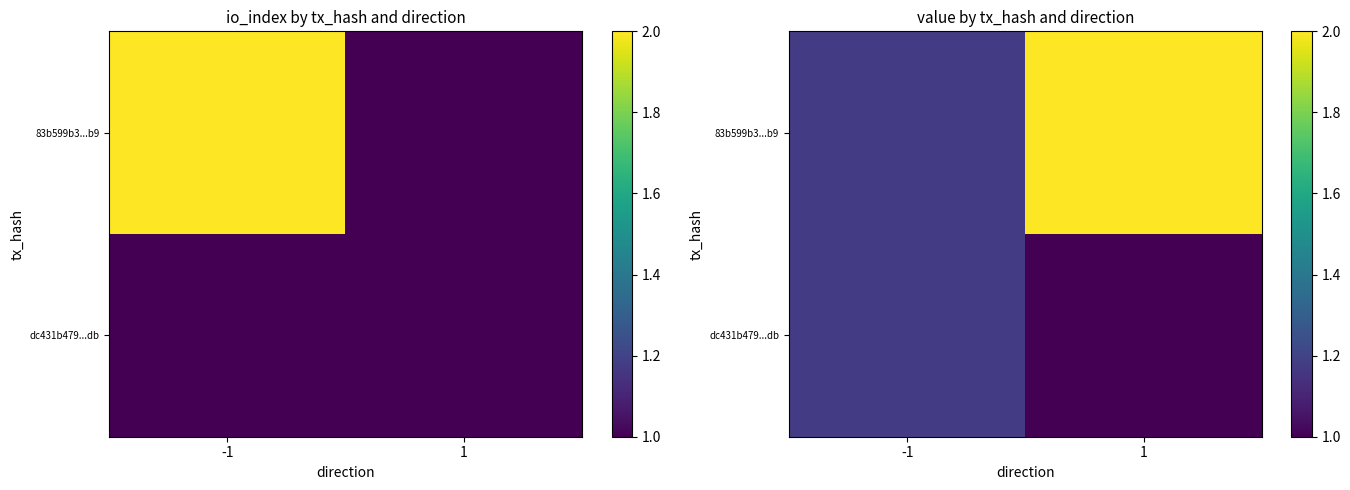

Count the dc431b479...db values in the range 1 to 2.

2